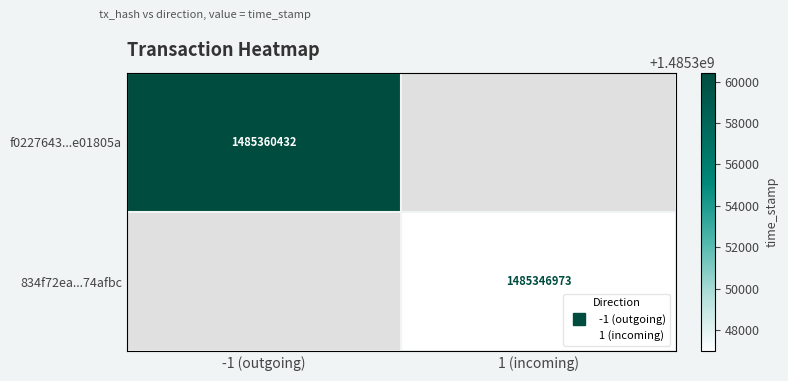

Rank the categories by 834f72ea...74afbc value from lowest to highest.

-1 (outgoing), 1 (incoming)